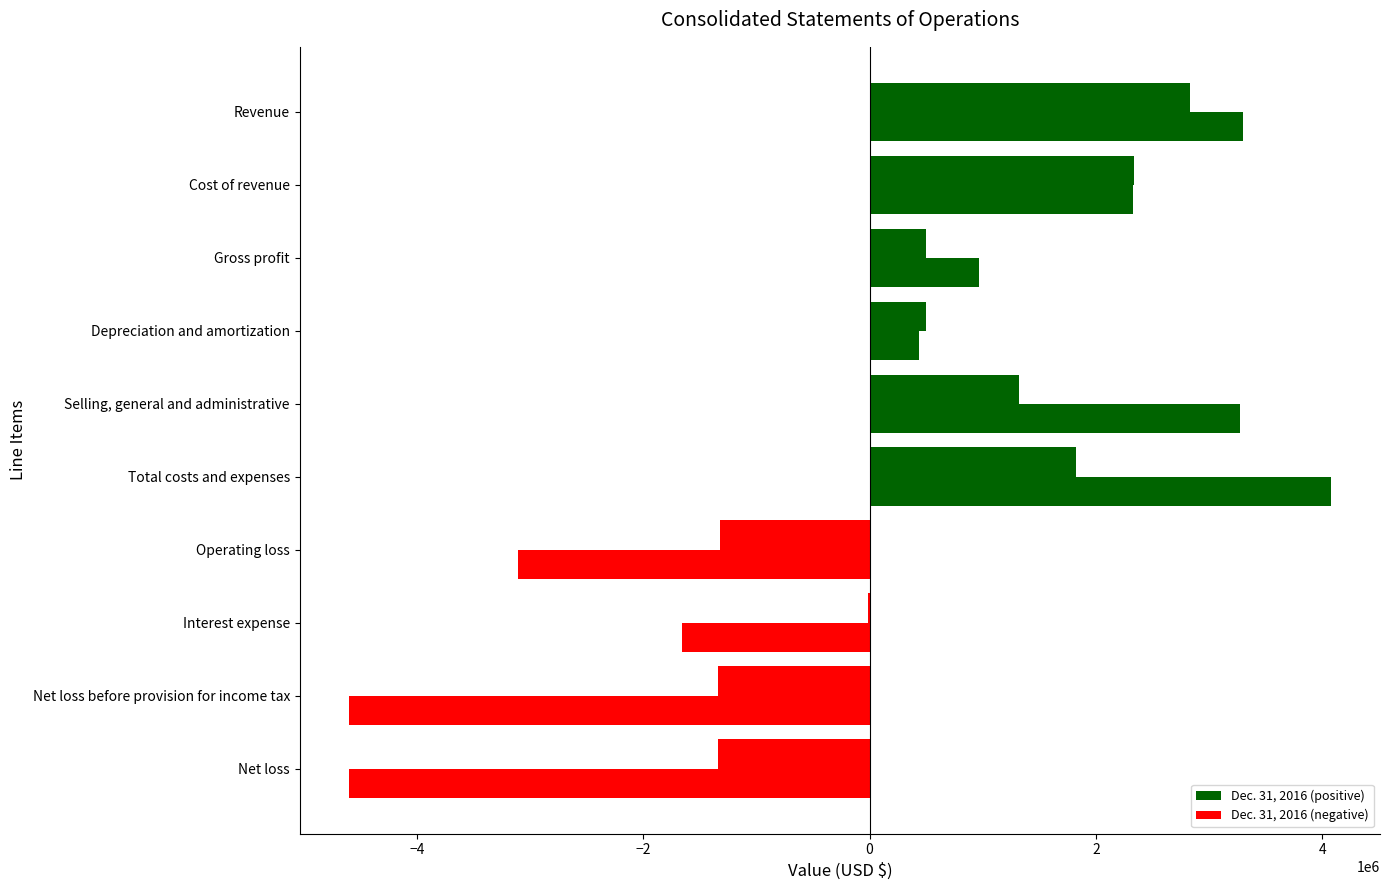

How many distinct data groups are displayed?

2